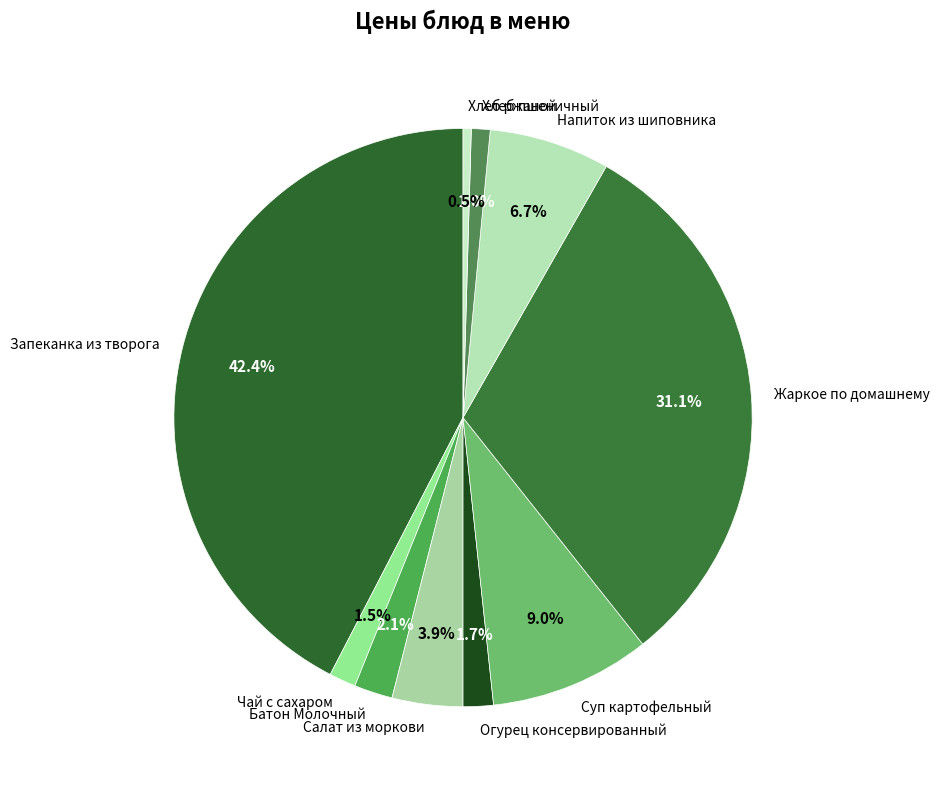

To the nearest percent, what is the difference between the largest and smallest slice percentages?

42%